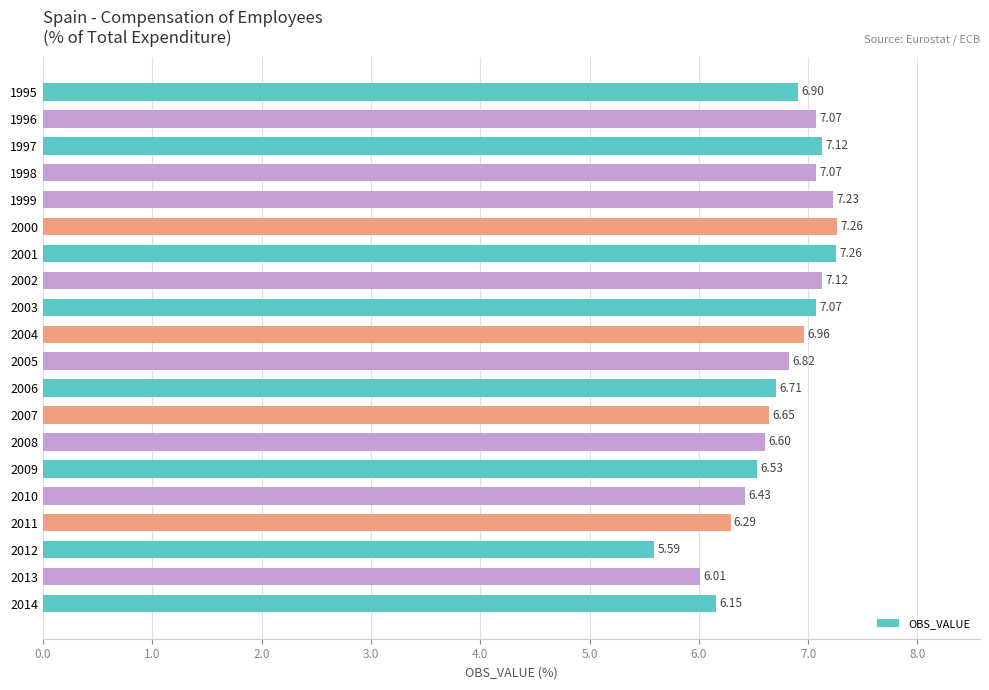

What is the difference between the values at 2014 and 2003?

0.9